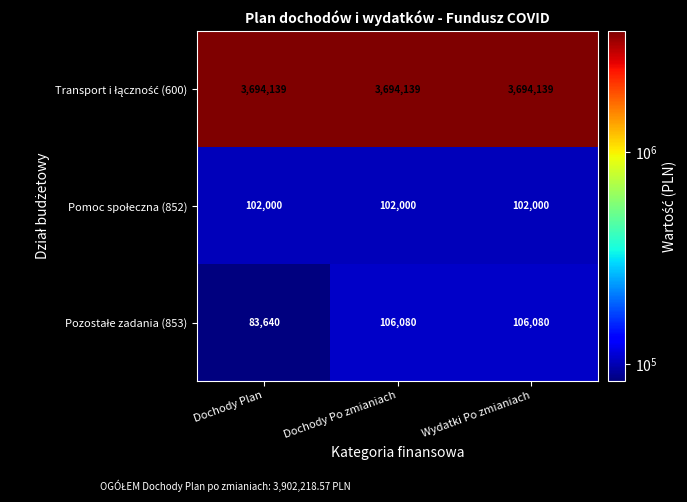

What is the smallest value displayed?

83640